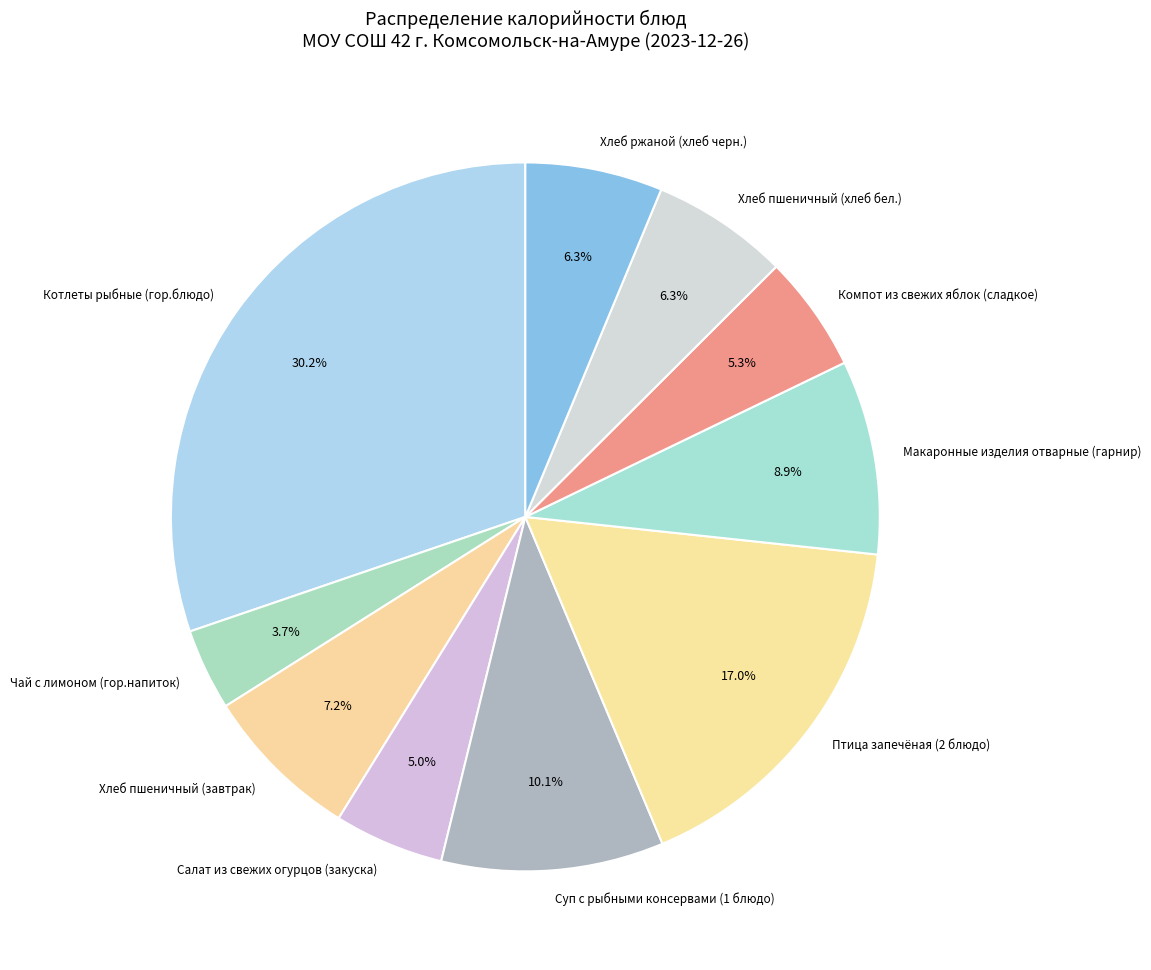

What is the ratio of the value at Птица запечёная (2 блюдо) to the value at Салат из свежих огурцов (закуска)?

3.4